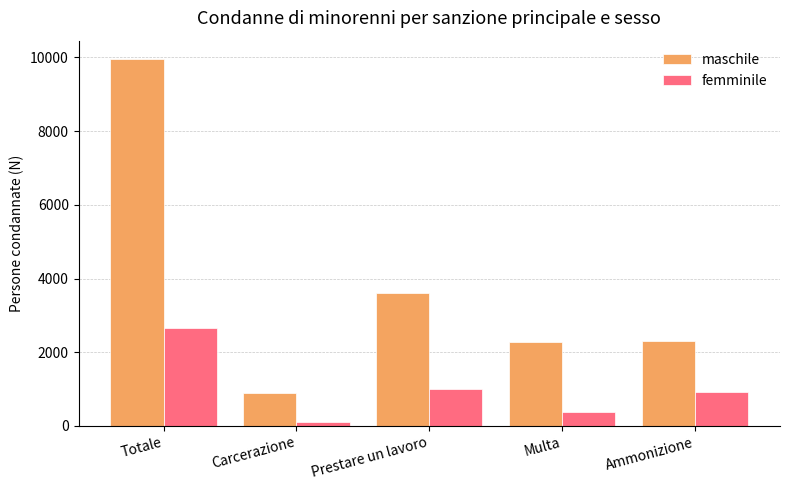

Which series has the widest spread of values?

maschile